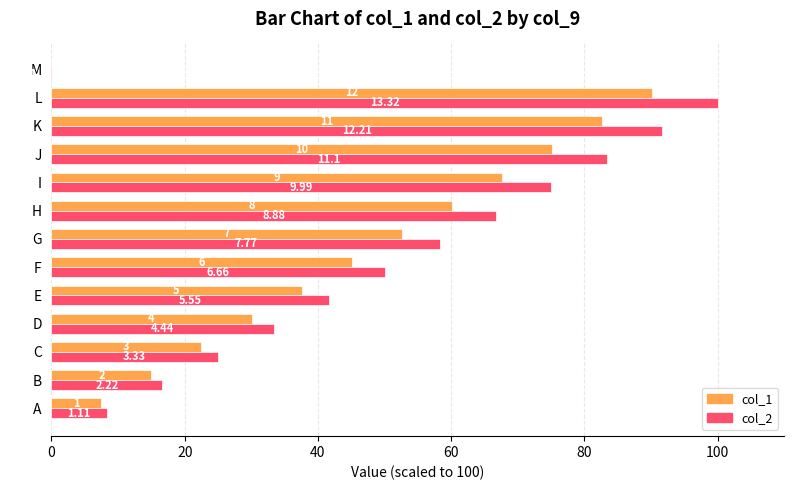

True or false: col_1 has a value of 88.1 at H.

False